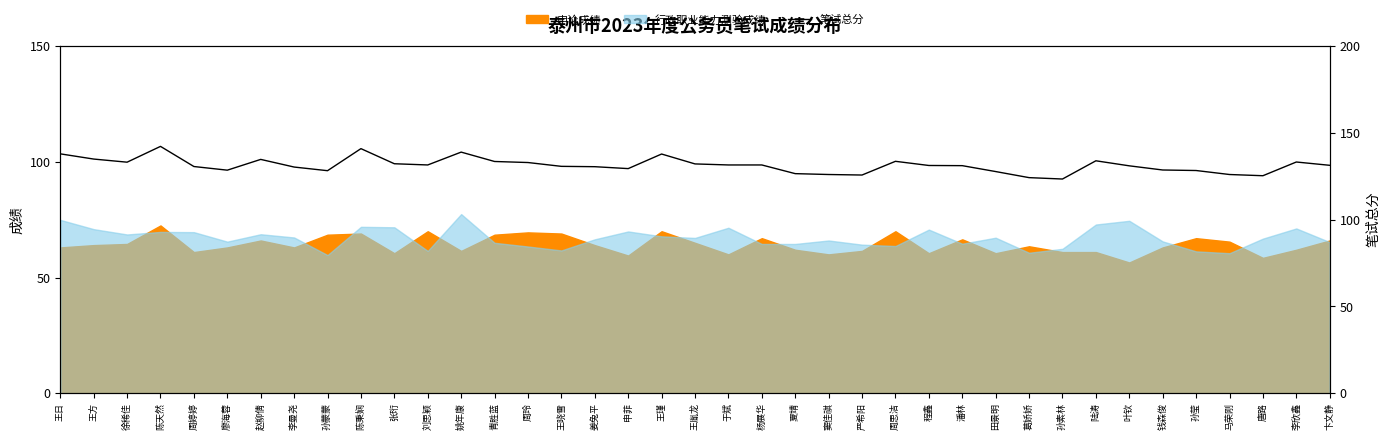

Reading right to left, what are all the values shown in this chart?

卞文静=131.3	李欣鑫=133.2	唐路=125.3	马荣刚=126.0	孙莹=128.3	钱森俊=128.6	叶钦=131.0	陆涛=133.9	孙素林=123.4	葛娇娇=124.2	田景明=127.7	潘林=131.1	程鑫=131.2	周思洁=133.6	严希阳=125.7	窦佳祺=126.0	夏靖=126.5	杨展华=131.5	于斌=131.5	王胤龙=132.1	王瑾=137.8	申菲=129.4	姜兔平=130.5	王晓雪=130.7	周玲=132.9	青胜蓝=133.5	姚年康=138.9	刘思颖=131.5	张珩=132.2	陈秉娴=140.9	孙蒙蒙=128.2	李曼尧=130.3	赵柳倩=134.7	廖海蓉=128.5	周婷婷=130.6	陈天然=142.2	徐稀佳=133.1	王方=134.9	王日=137.9